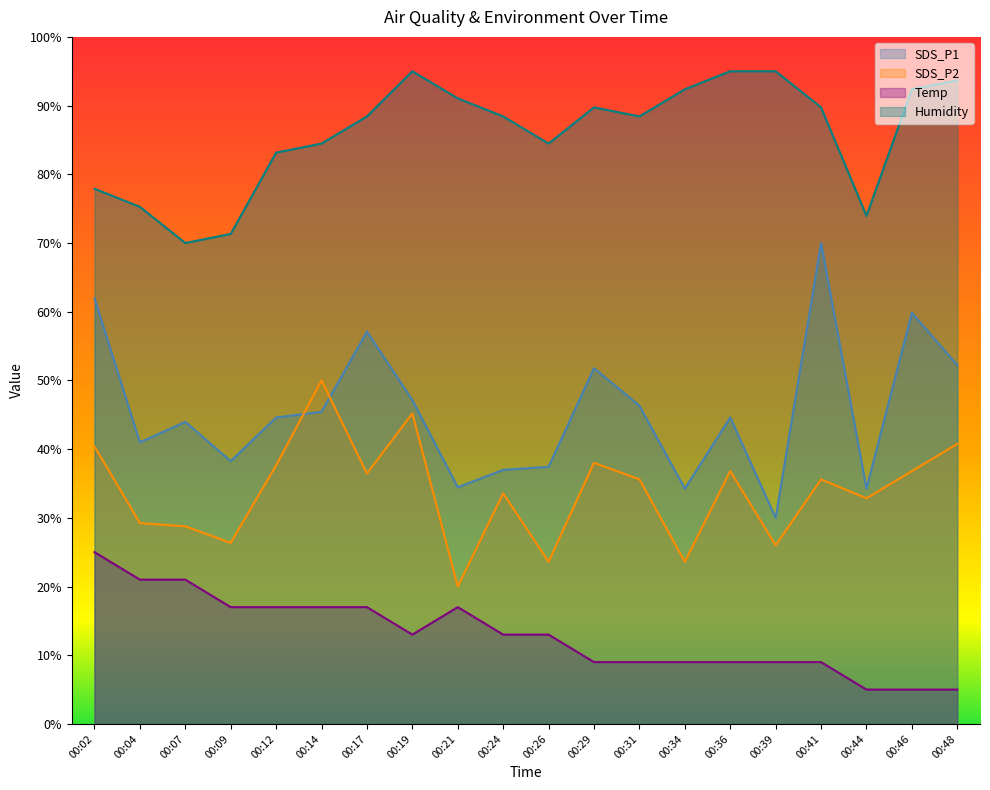

True or false: Humidity and SDS_P1 intersect in this chart.

False